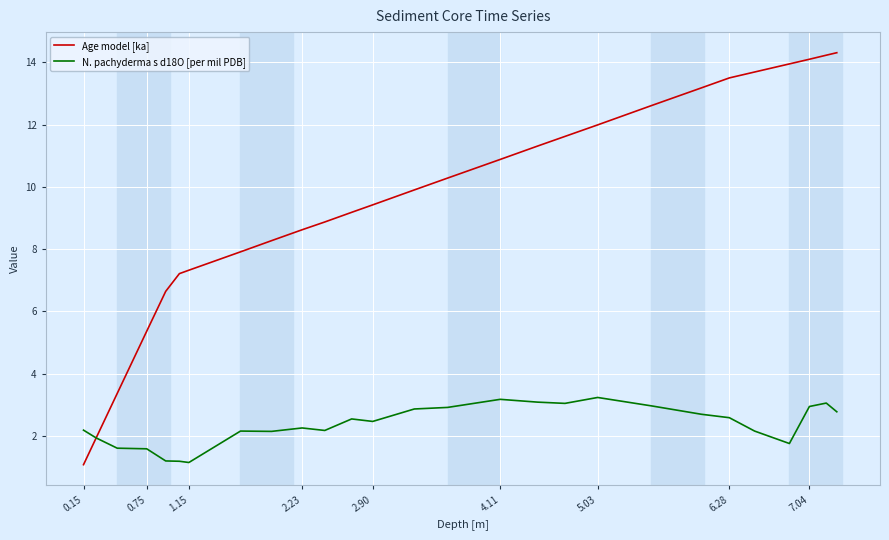

Which series has the widest spread of values?

Age model [ka]